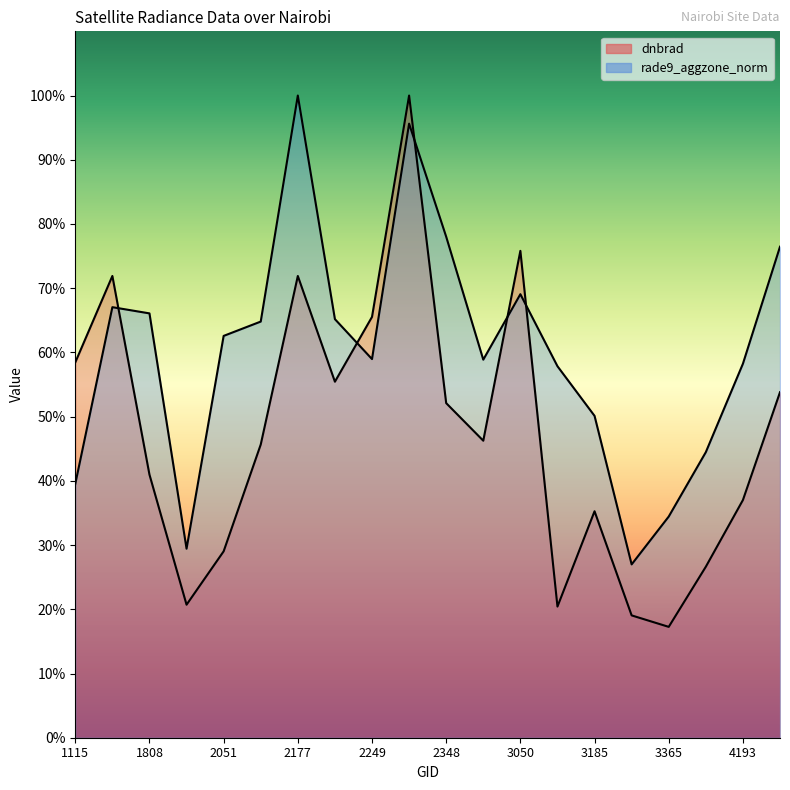

How many values in the dnbrad series are below 46?

10